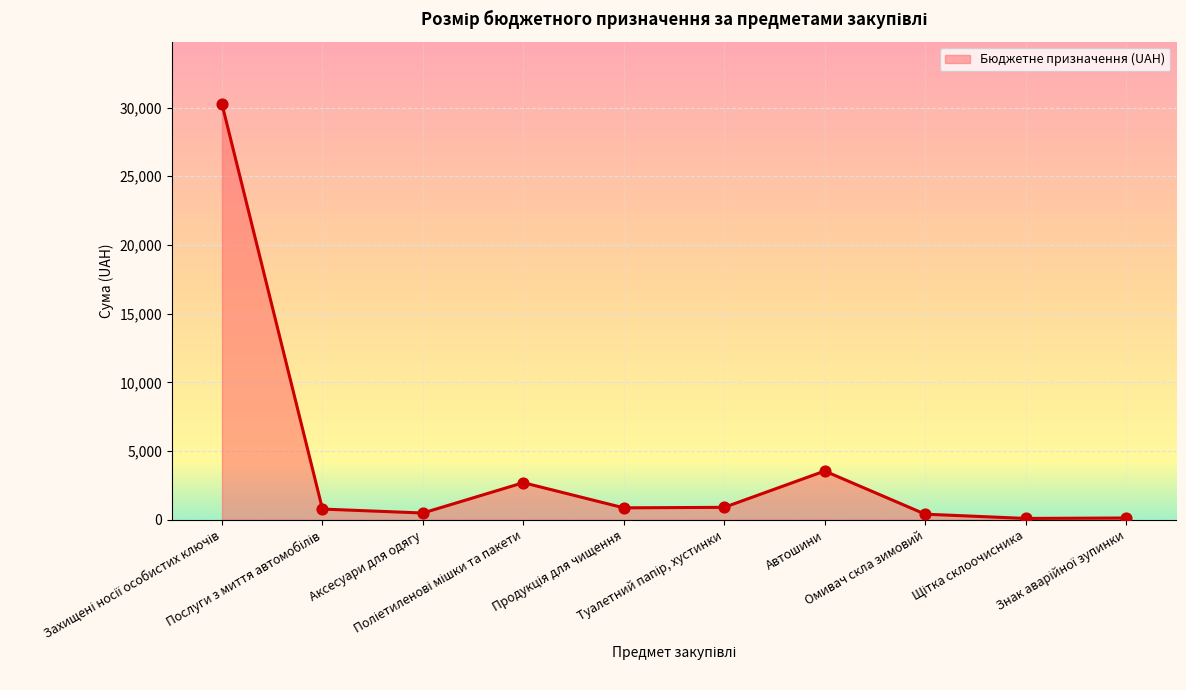

What is the maximum value shown in the chart?

30250.0